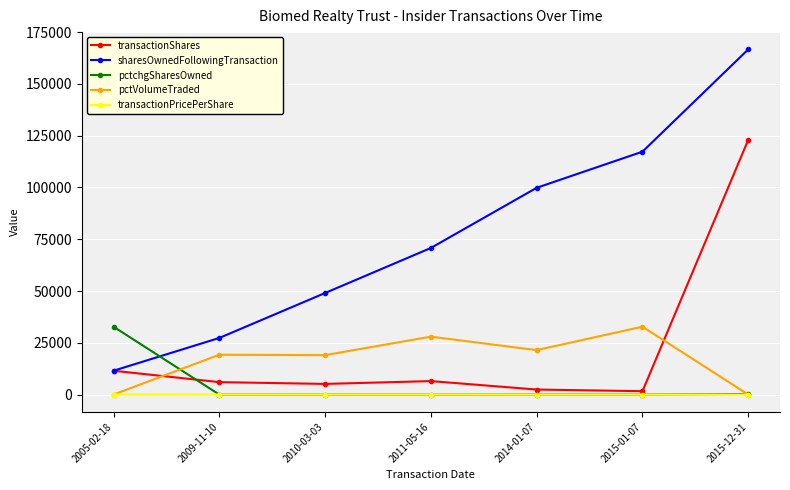

List the labels in order of sharesOwnedFollowingTransaction value, largest first.

2015-12-31, 2015-01-07, 2014-01-07, 2011-05-16, 2010-03-03, 2009-11-10, 2005-02-18